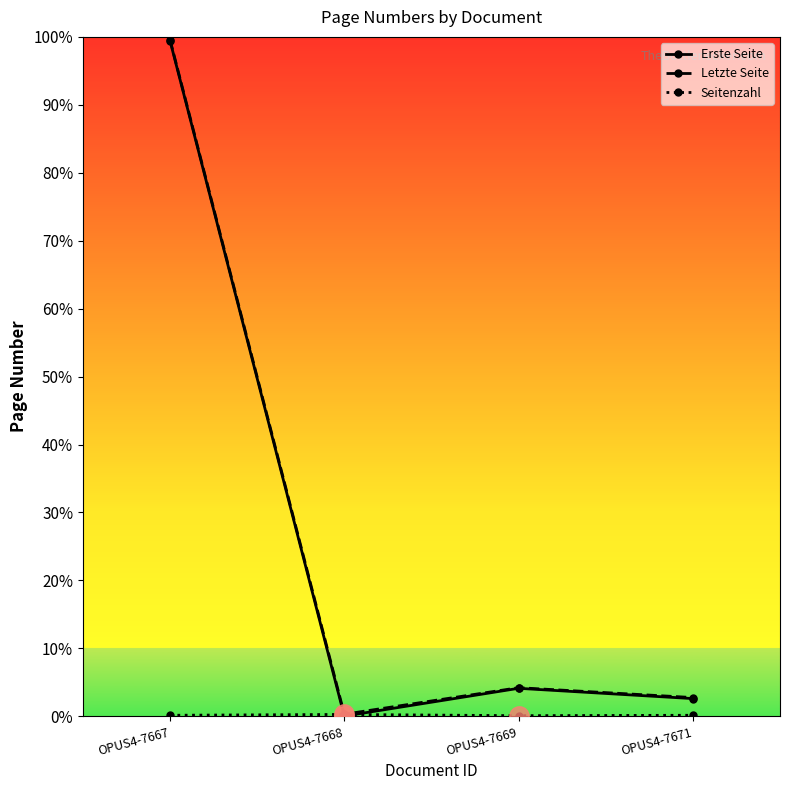

True or false: Erste Seite and Seitenzahl cross at least once.

True